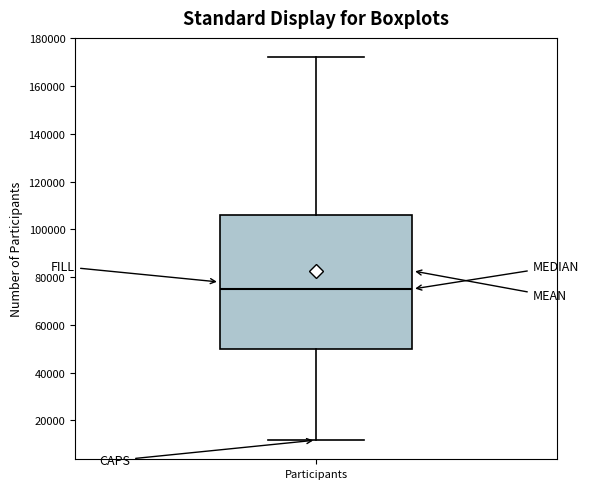

Read this box plot against the y-axis: the position of the median line, the range covered by the box, and the ends of both whiskers. The values are not printed on the chart, so give them approximately, as read against the axis.

median 74000, box 50000 to 106000, whiskers 12000 to 172000